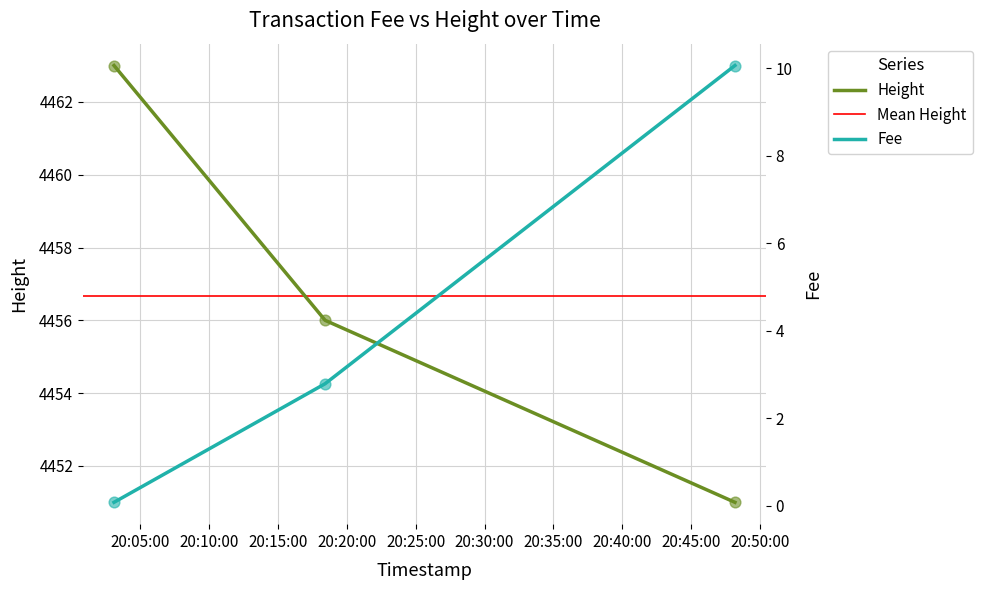

At how many categories does at least one series exceed 566?

3